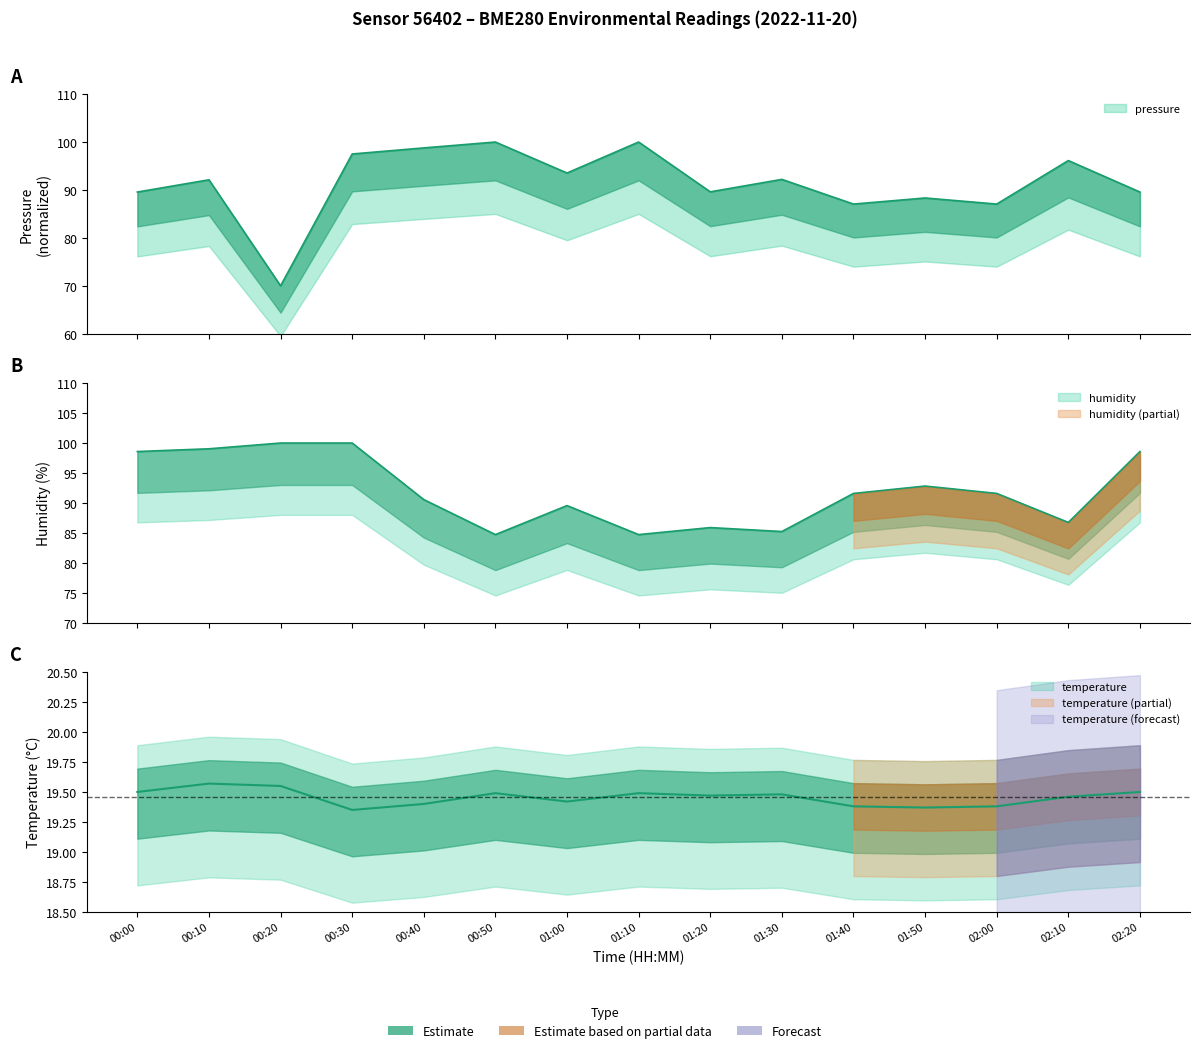

What is the spread (max minus min) of values at 02:20?

79.1